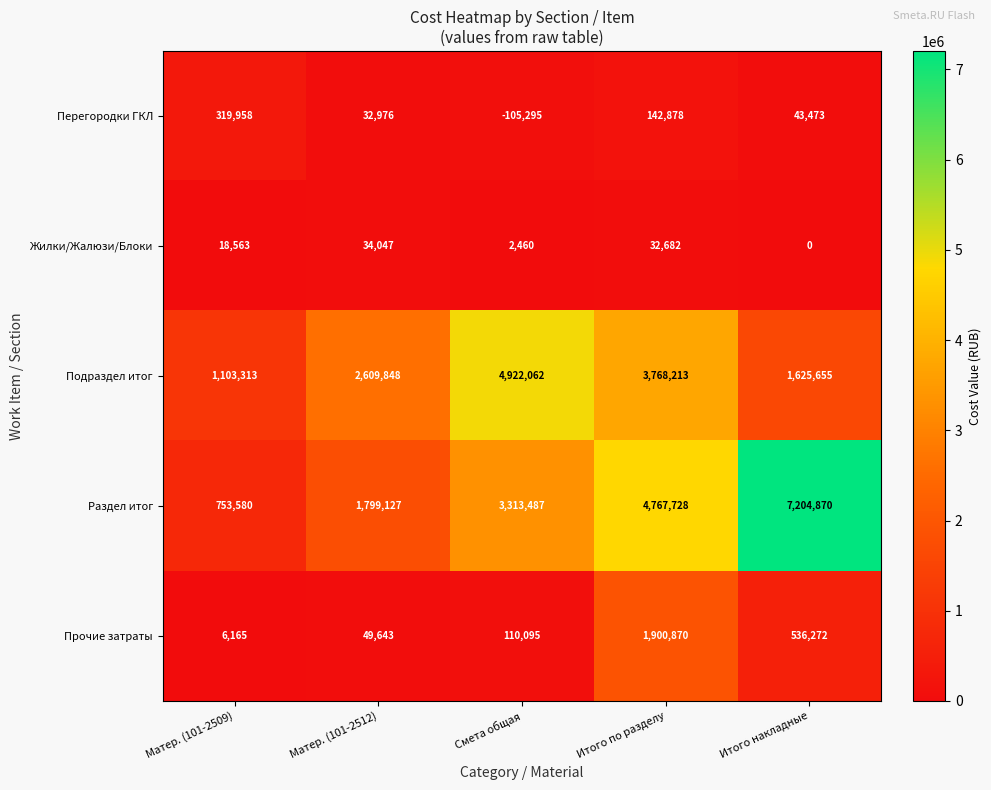

True or false: Раздел итог has a value of 12184804 at Итого накладные.

False